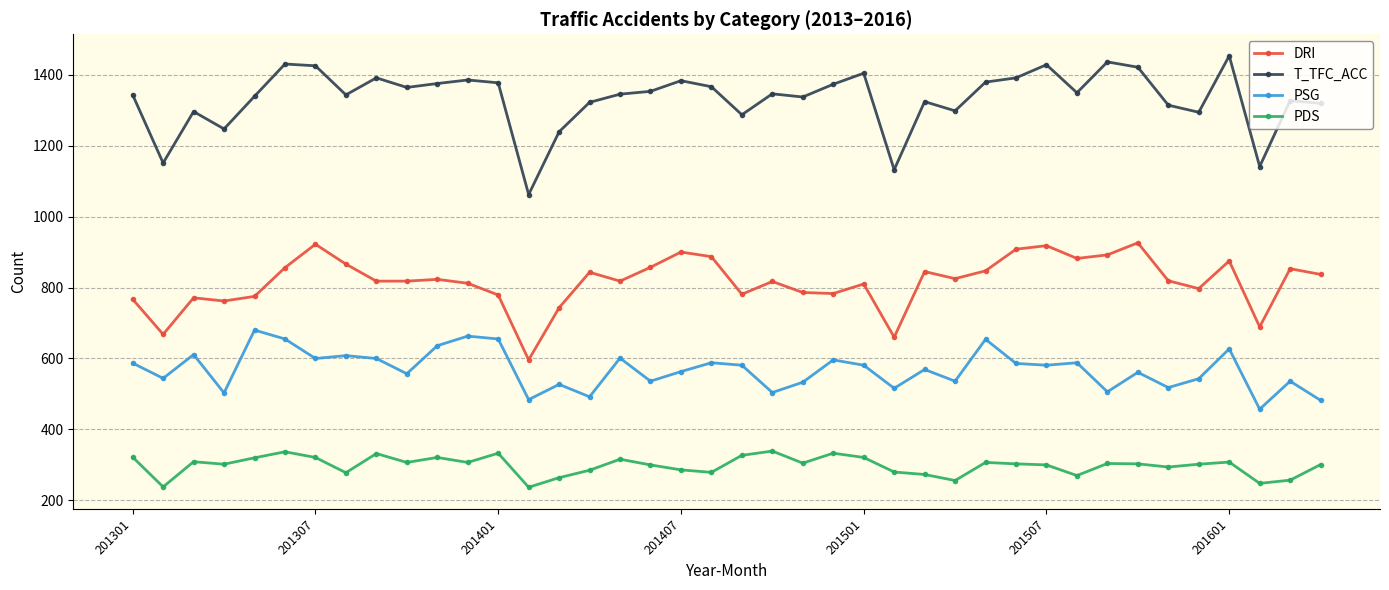

Which series has the largest total across all categories?

T_TFC_ACC